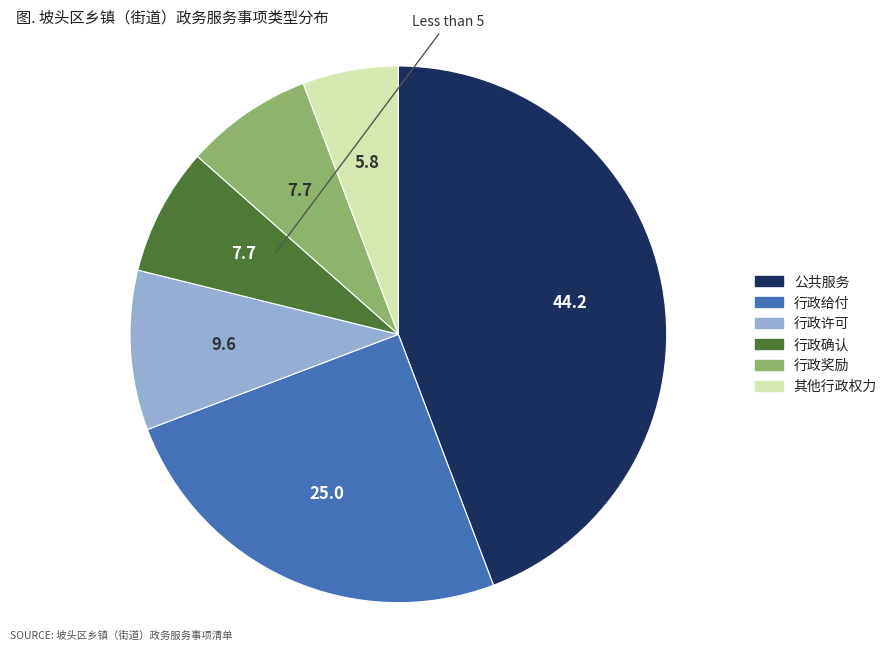

Which slice is the smallest?

其他行政权力